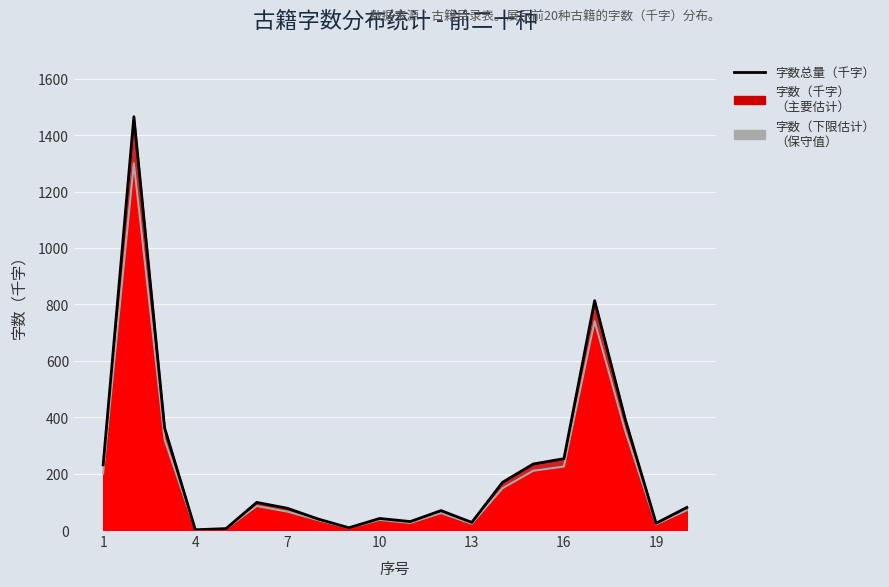

What is the difference between the 字数（下限） values at 8 and 10?

6